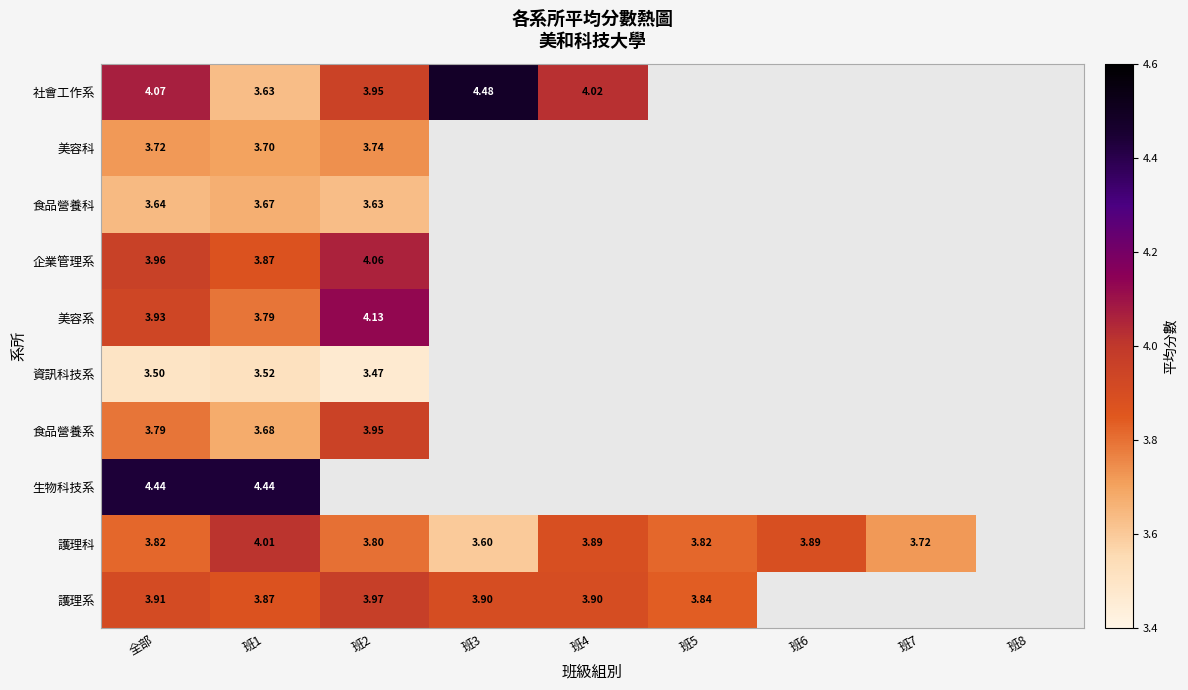

Between 全部 and 班1, which series saw the biggest shift?

社會工作系